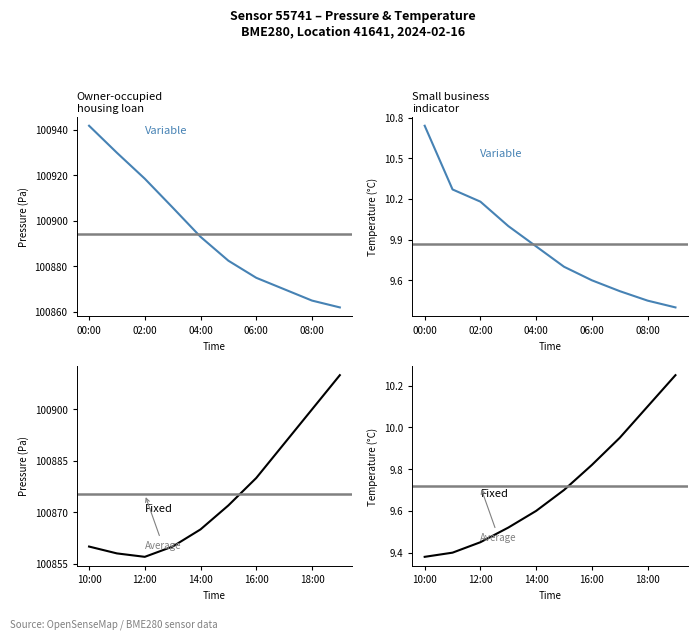

Which series has the largest total across all categories?

pressure